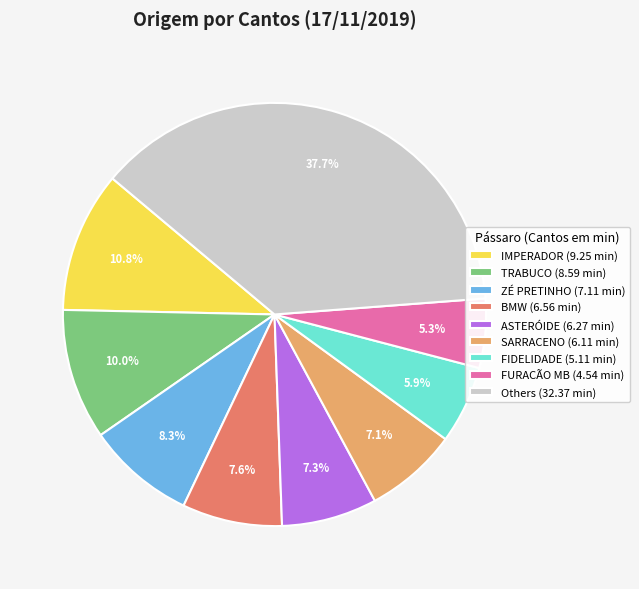

To the nearest percent, what is the average slice percentage?

11%